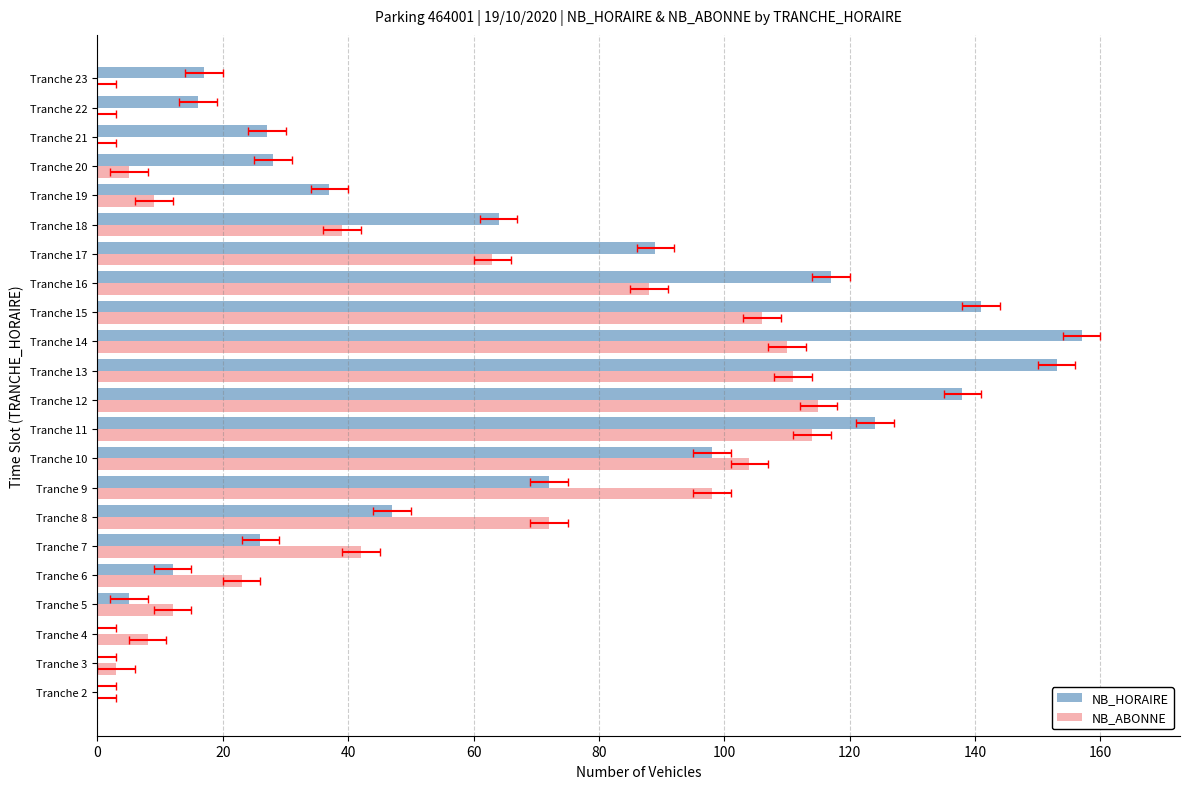

What is the sum of all NB_HORAIRE values?

1368